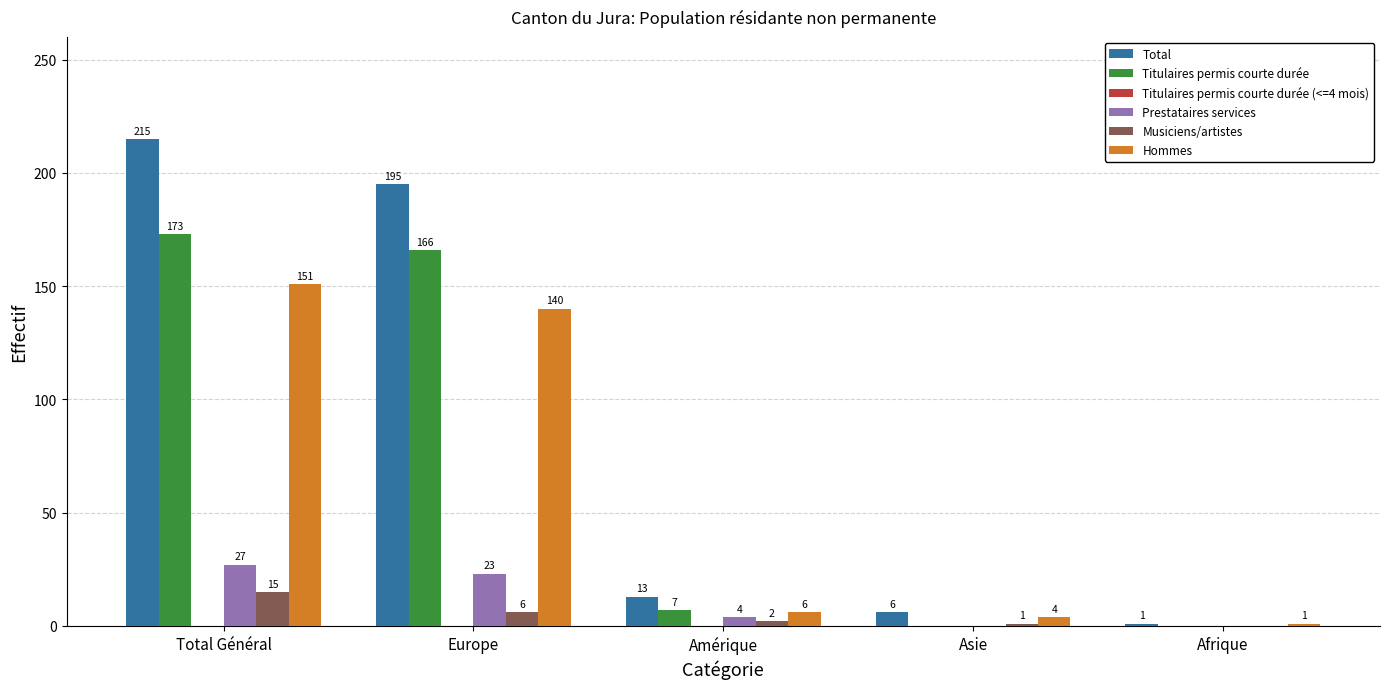

Reading right to left, transcribe all the data shown in this chart.

Total: Afrique=1	Asie=6	Amérique=13	Europe=195	Total Général=215
Titulaires permis courte durée: Afrique=0	Asie=0	Amérique=7	Europe=166	Total Général=173
Prestataires services: Afrique=0	Asie=0	Amérique=4	Europe=23	Total Général=27
Musiciens/artistes: Afrique=0	Asie=1	Amérique=2	Europe=6	Total Général=15
Hommes: Afrique=1	Asie=4	Amérique=6	Europe=140	Total Général=151